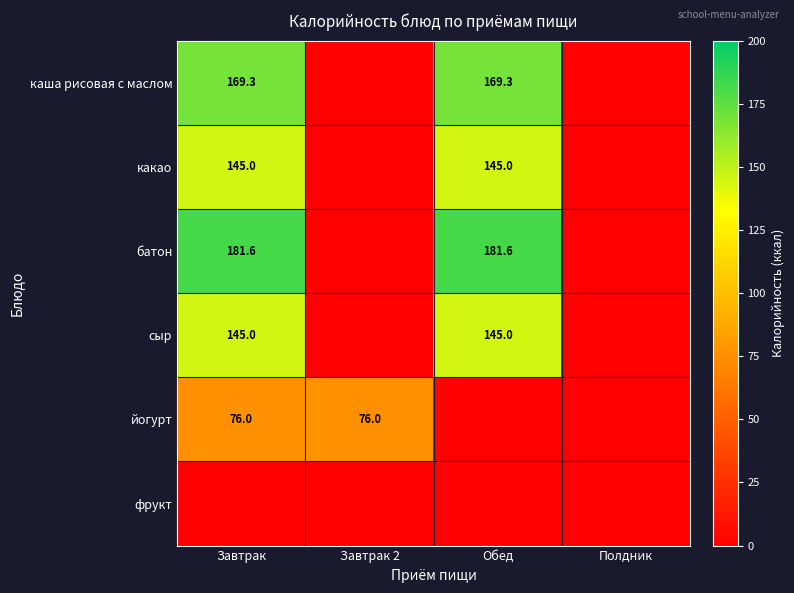

The value of какао at Обед is 74.7. True or false?

False